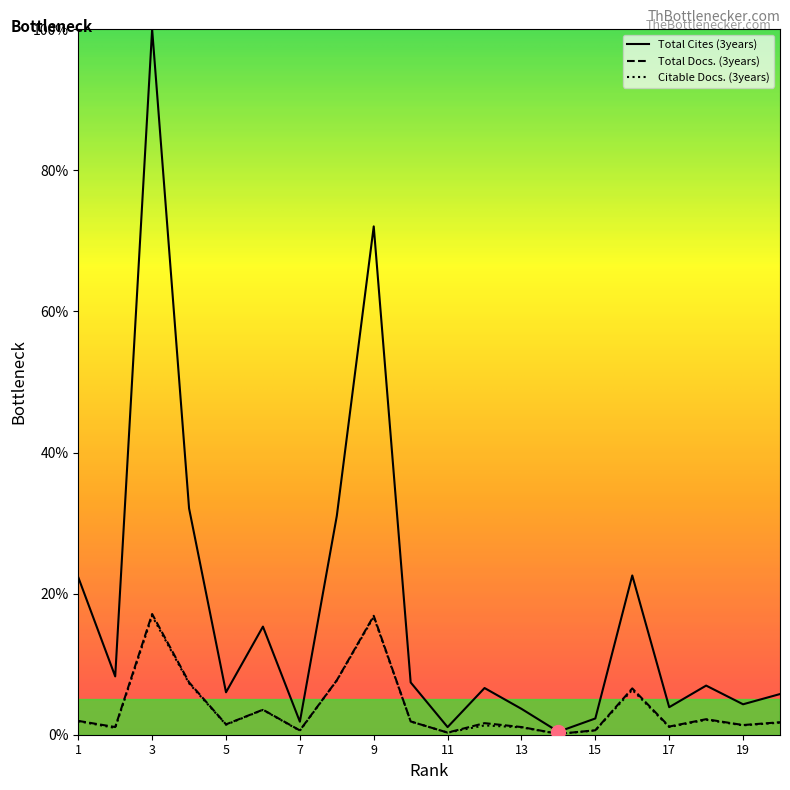

Which series has the largest total across all categories?

Total Cites (3years)